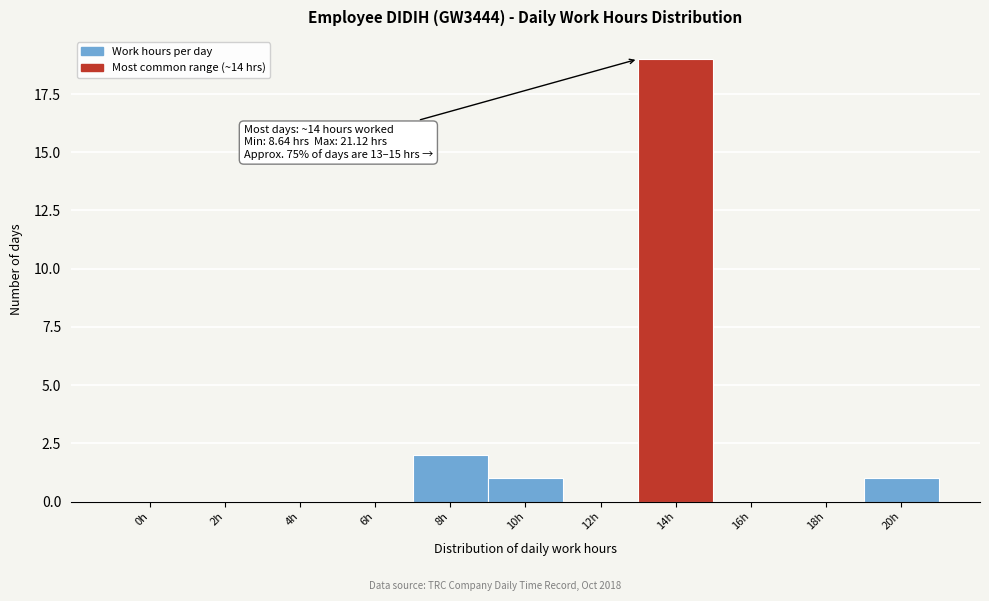

Reading left to right, list all the values displayed in this chart.

0h=0	2h=0	4h=0	6h=0	8h=2	10h=1	12h=0	14h=19	16h=0	18h=0	20h=1